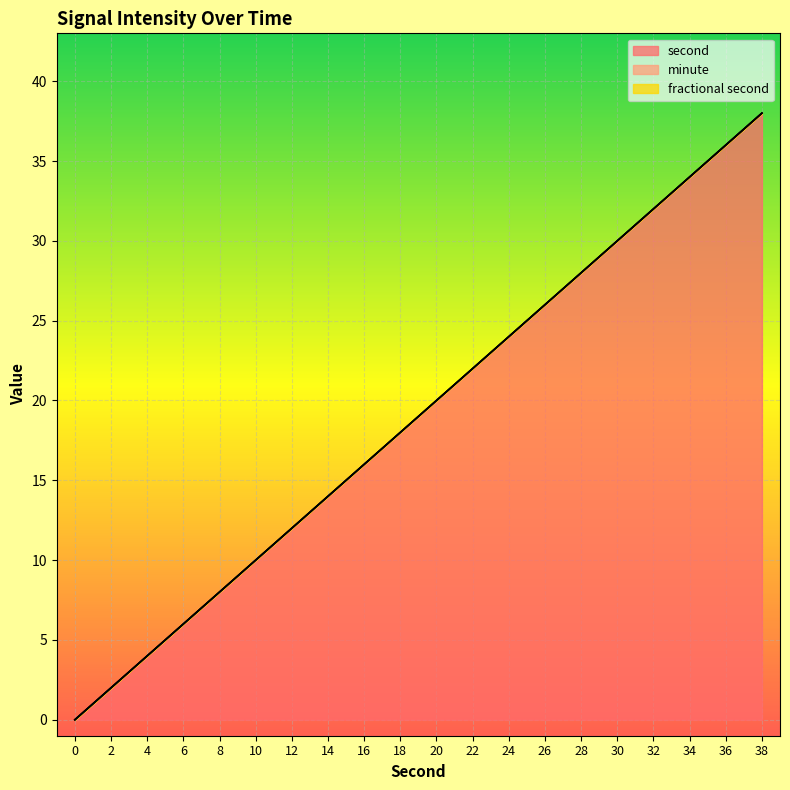

How many categories are shown in the chart?

20